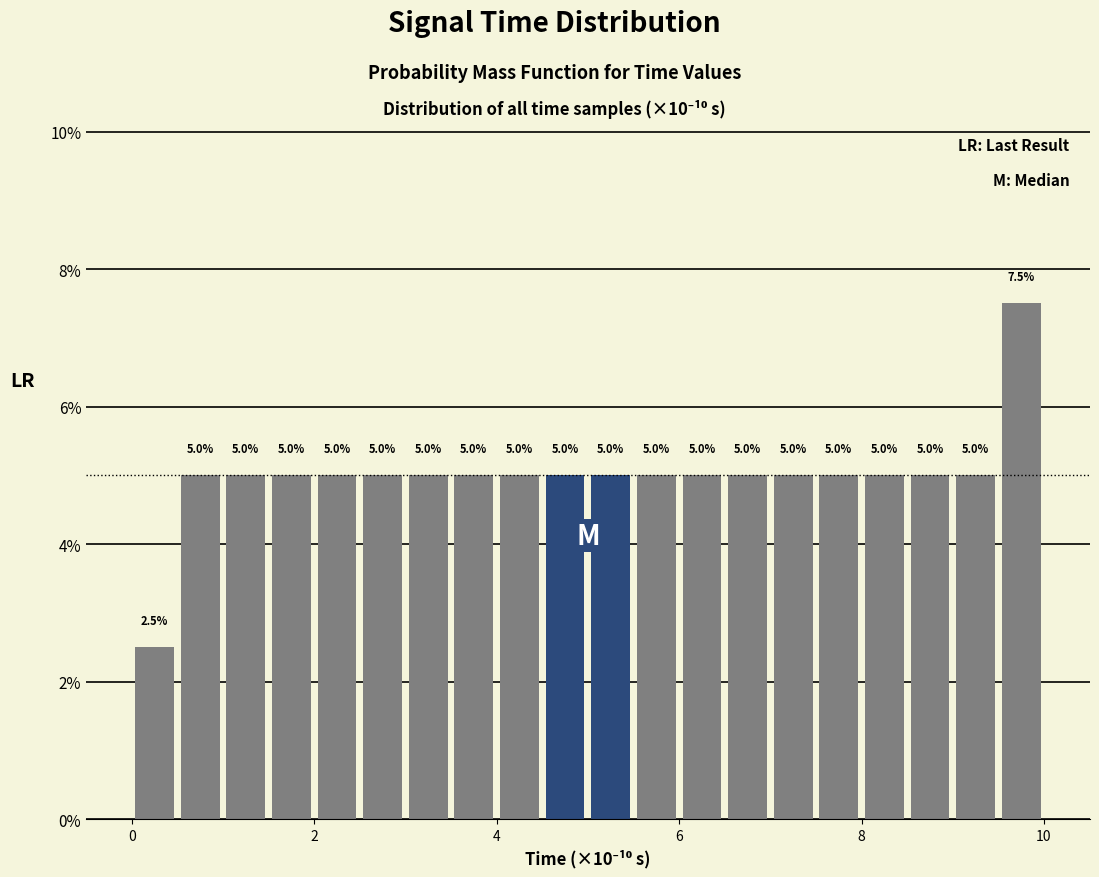

Read against the x-axis, roughly where is the centre of the tallest bar?

9.8